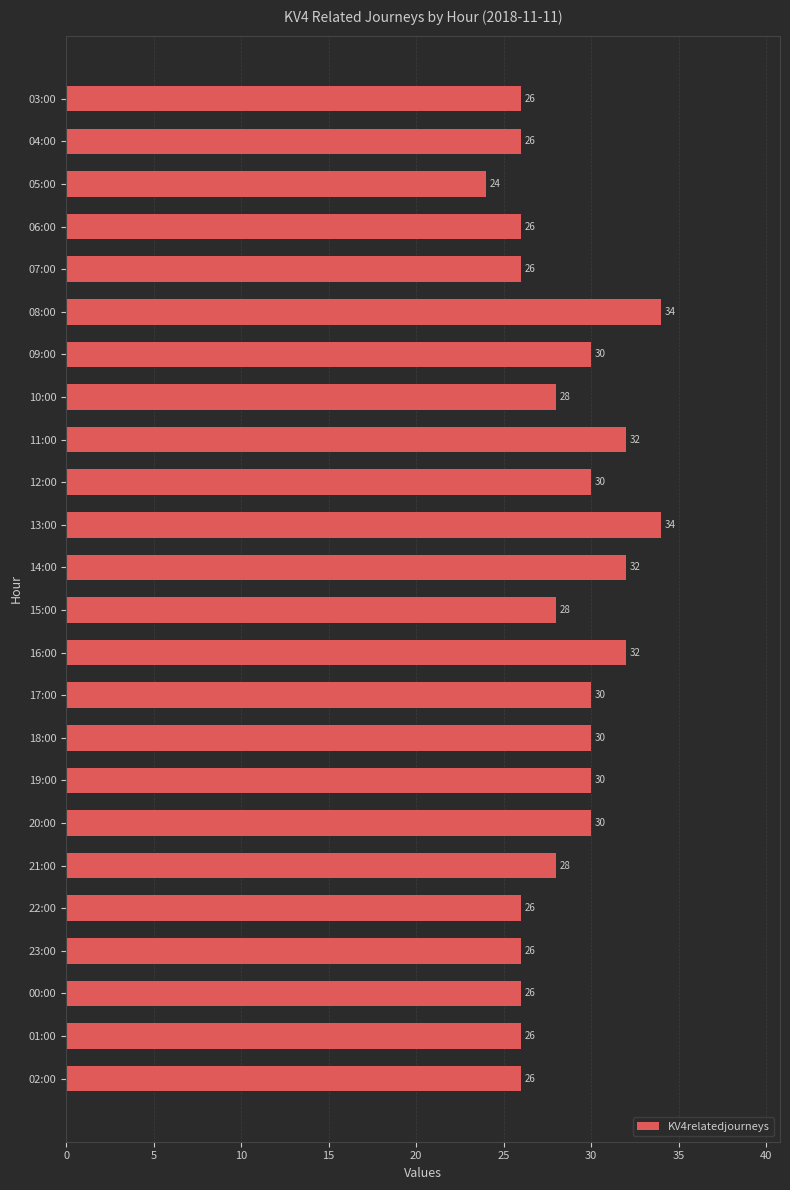

What is the maximum value shown in the chart?

34